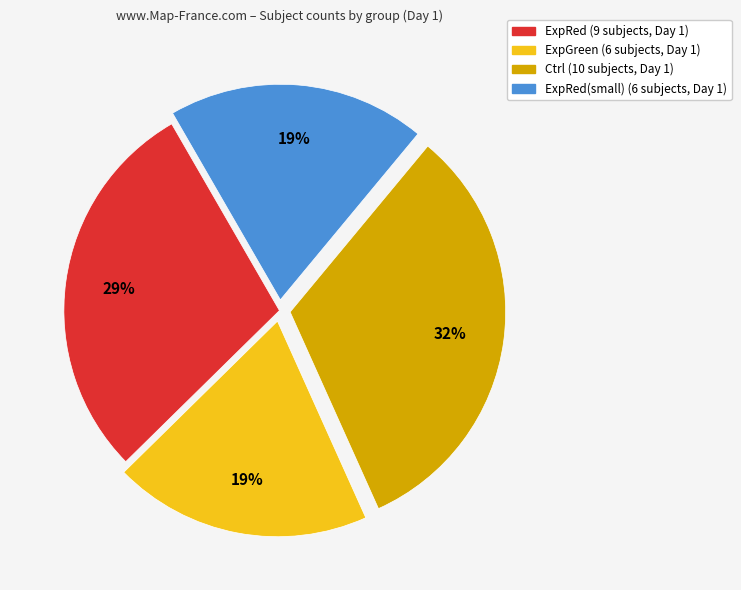

Does any single category account for the majority?

No